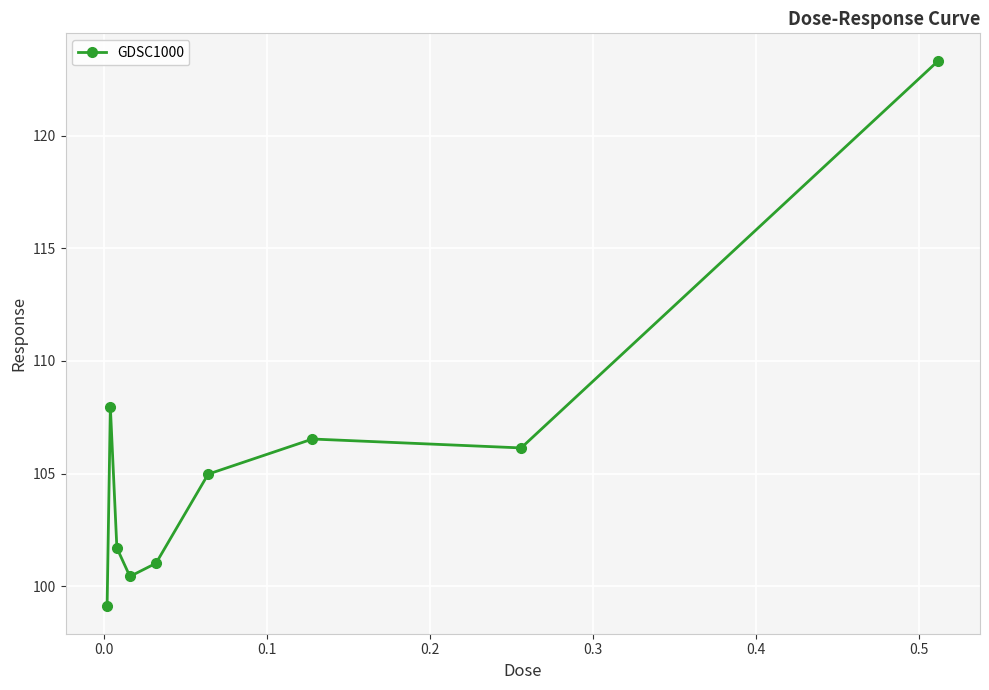

What is the minimum value shown in the chart?

99.1